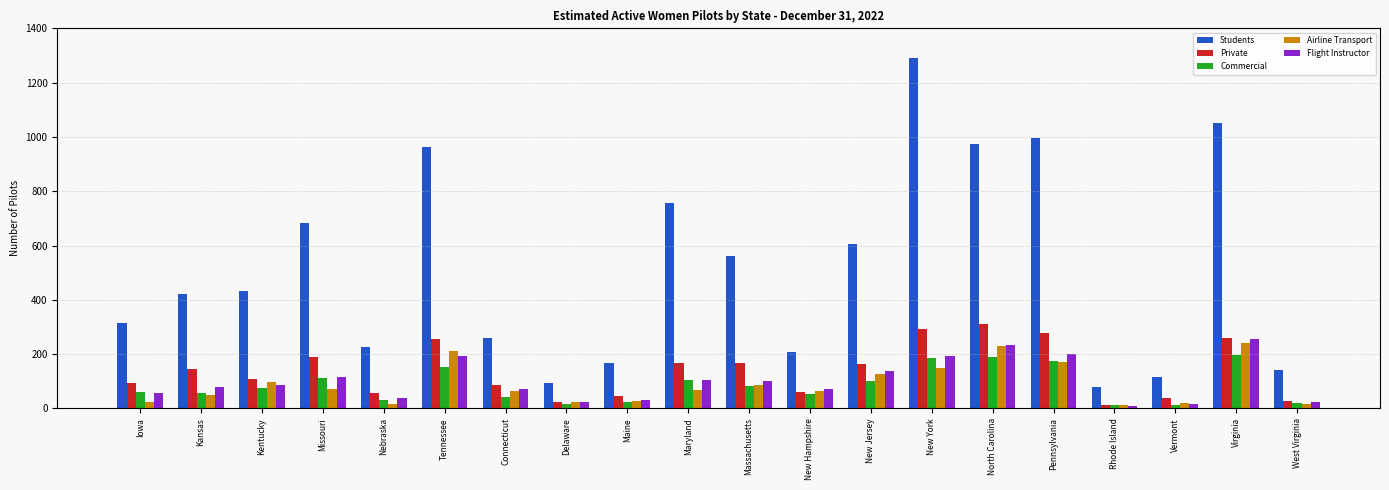

Which series has the widest spread of values?

Students